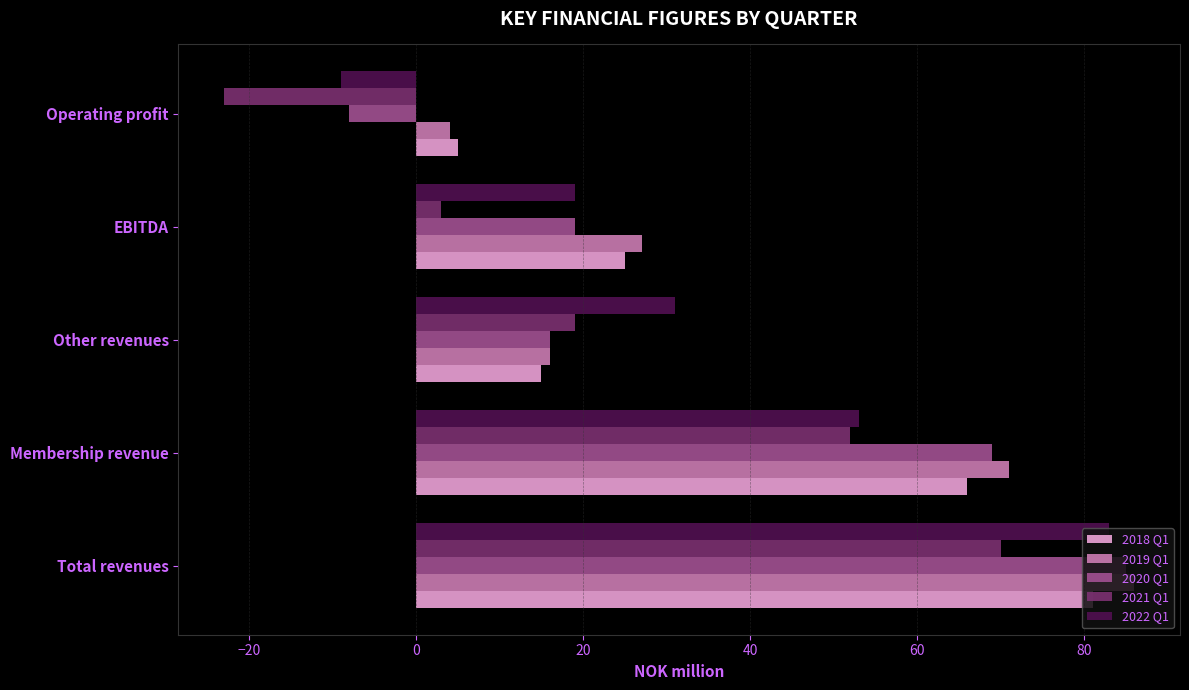

Rank the categories by 2020 Q1 value from highest to lowest.

Total revenues, Membership revenue, EBITDA, Other revenues, Operating profit